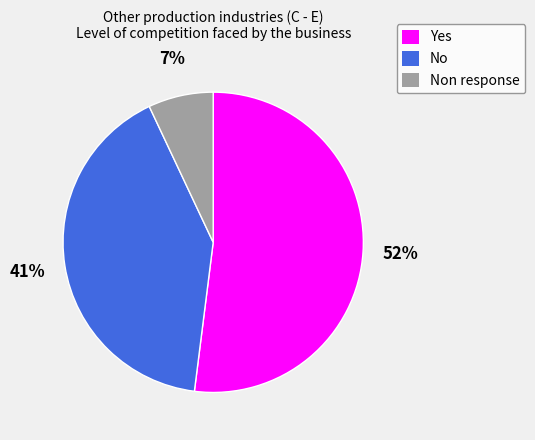

Is there any slice that represents more than half of the pie?

Yes